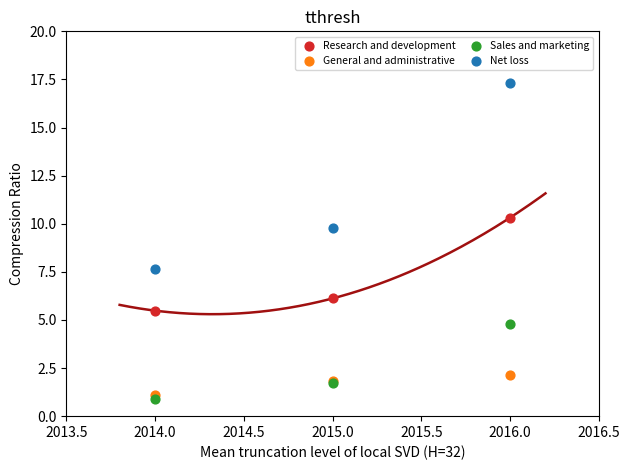

What is the X range (max minus min) for the scatter plot?

2.0